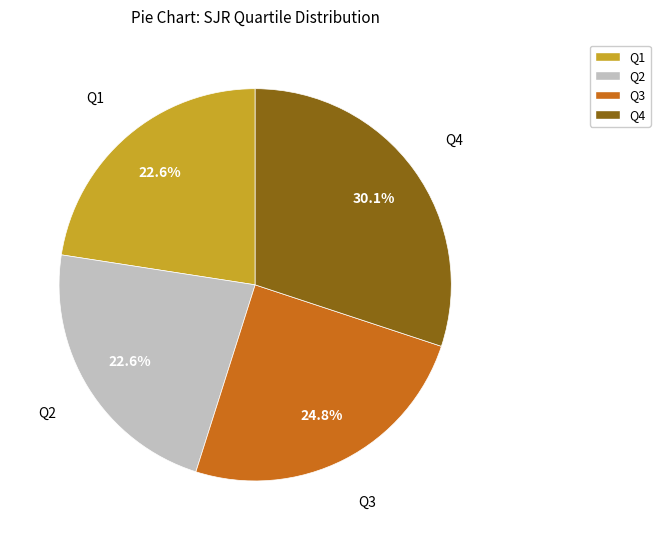

What portion of the pie excludes Q1?

77.4%